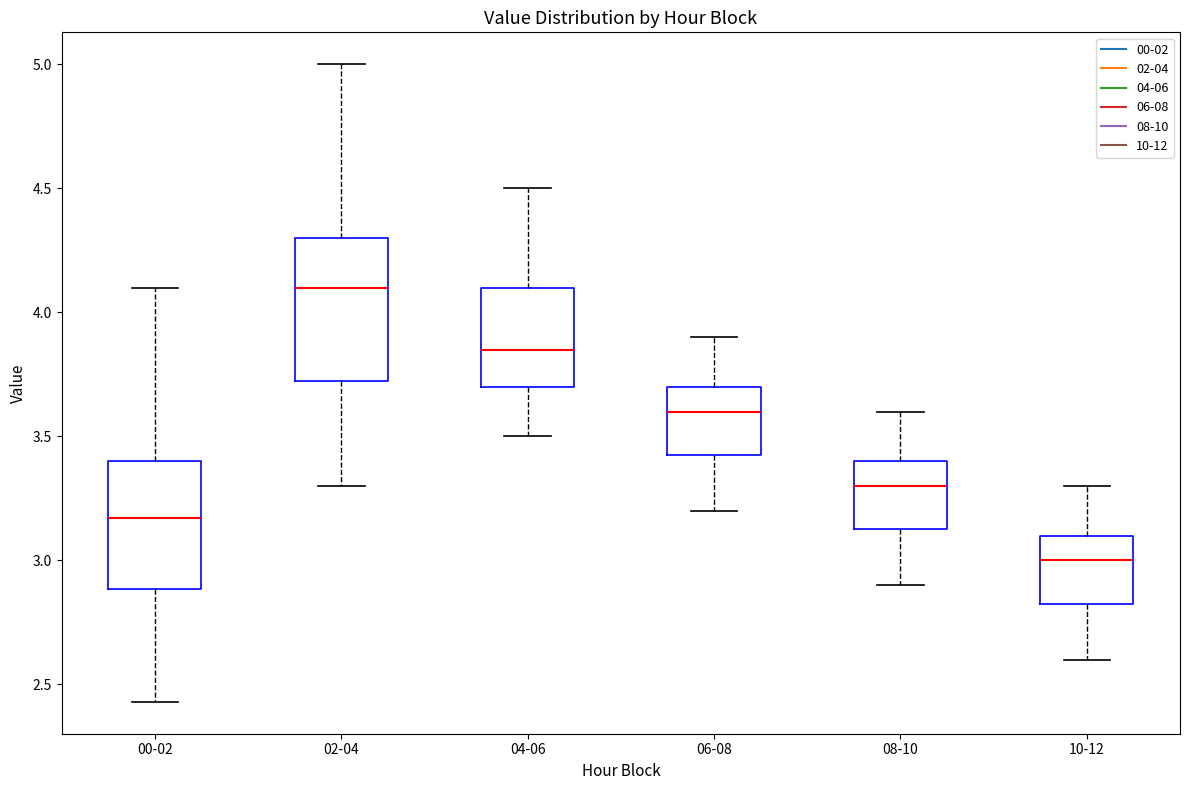

Which box has the highest median line?

02-04